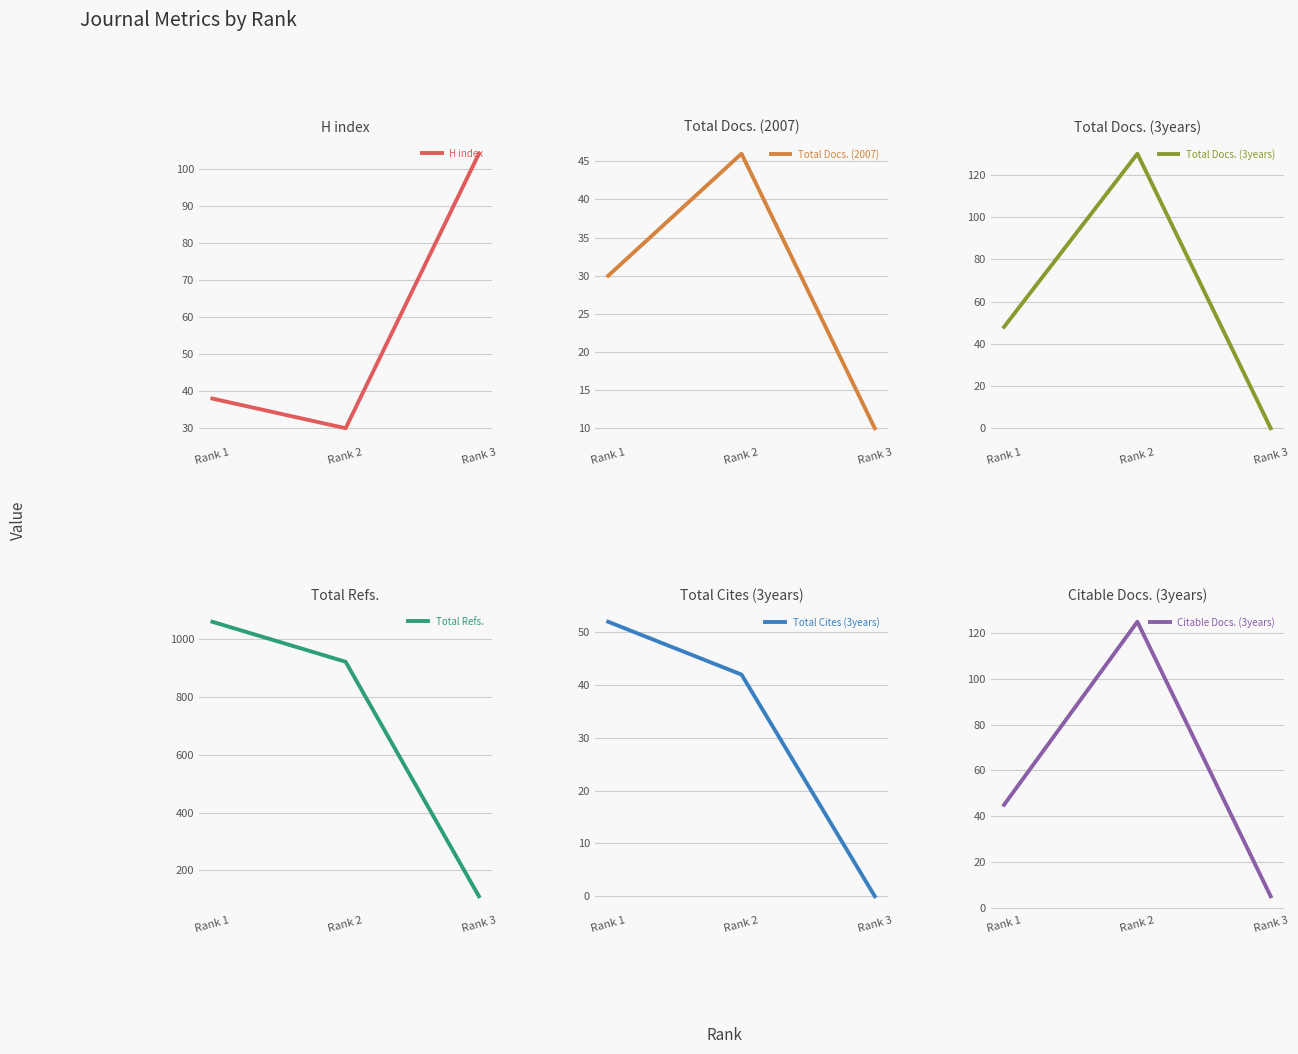

How many positive values does the Total Cites (3years) series have?

2